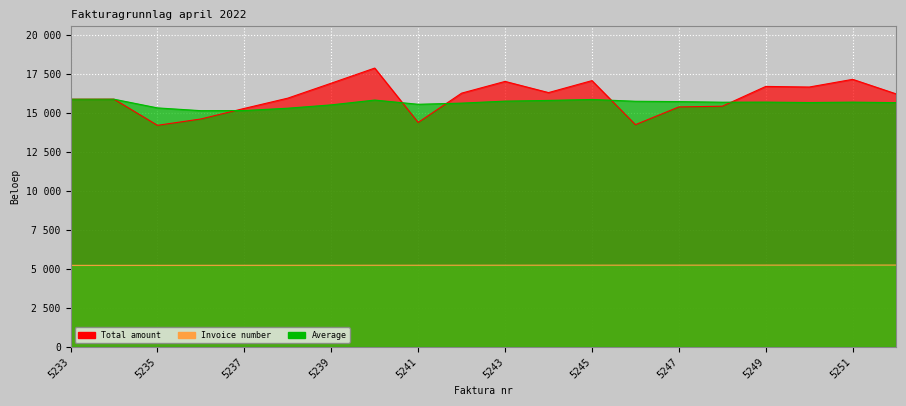

Reading left to right, extract all data points from this chart.

Total amount: 5233=15879	5234=15882	5235=14207	5236=14613	5237=15290	5238=15948	5239=16906	5240=17875	5241=14391	5242=16268	5243=17020	5244=16304	5245=17071	5246=14249	5247=15385	5248=15431	5249=16699	5250=16660	5251=17153	5252=16221
Invoice number: 5233=5233	5234=5234	5235=5235	5236=5236	5237=5237	5238=5238	5239=5239	5240=5240	5241=5241	5242=5242	5243=5243	5244=5244	5245=5245	5246=5246	5247=5247	5248=5248	5249=5249	5250=5250	5251=5251	5252=5252
Average: 5233=15879	5234=15880	5235=15323	5236=15145	5237=15154	5238=15303	5239=15517	5240=15825	5241=15555	5242=15629	5243=15757	5244=15802	5245=15863	5246=15748	5247=15727	5248=15688	5249=15694	5250=15667	5251=15692	5252=15659